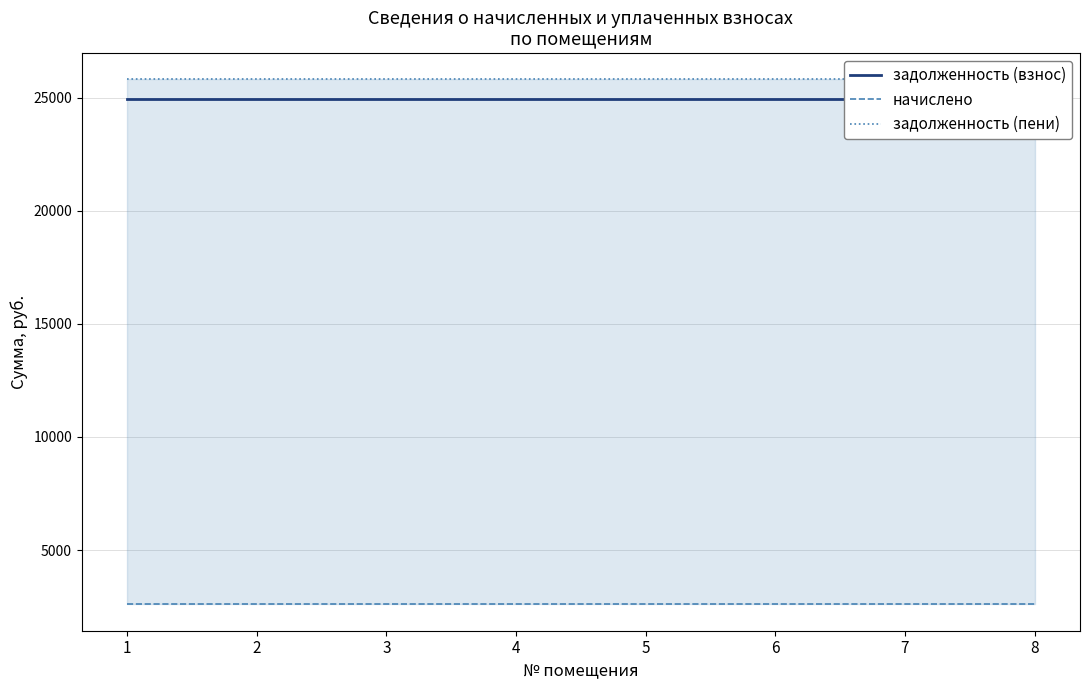

What is the difference between the highest and lowest values at 4?

23215.7